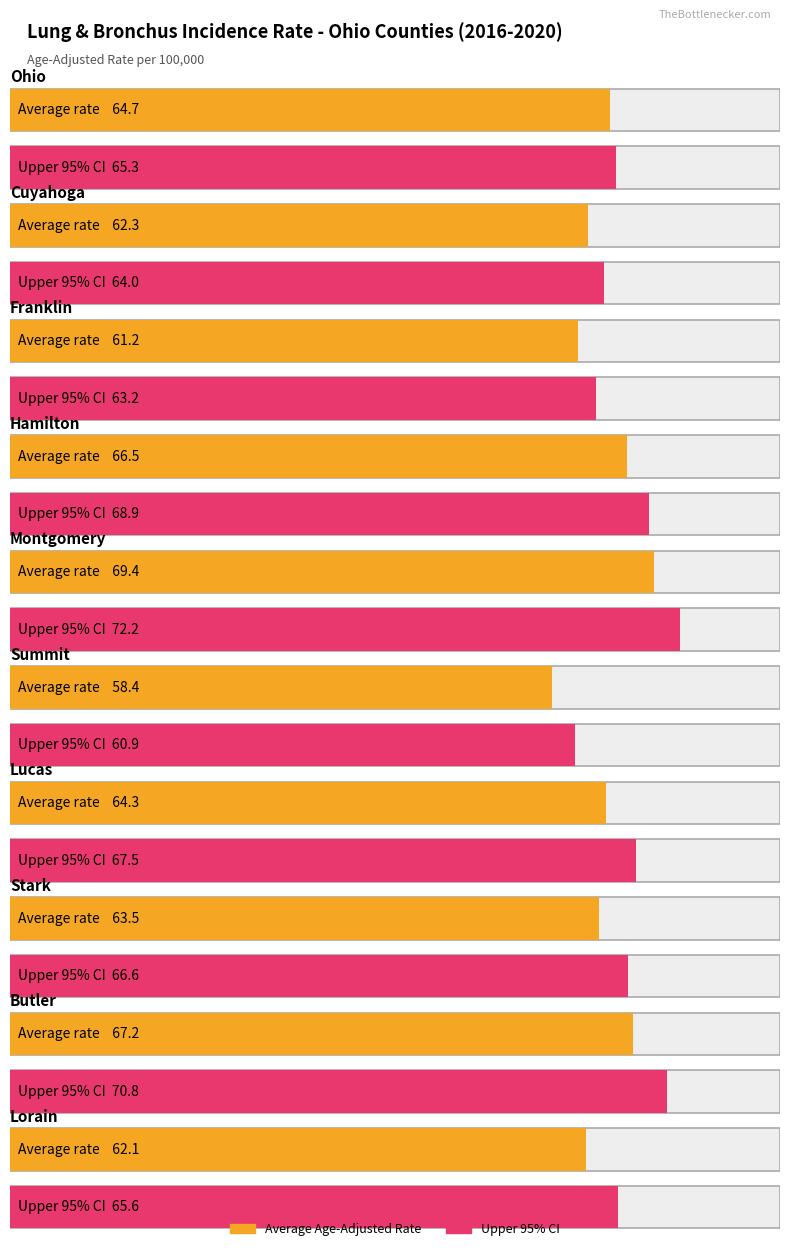

What is the label of the 9th bar from the right?

Cuyahoga